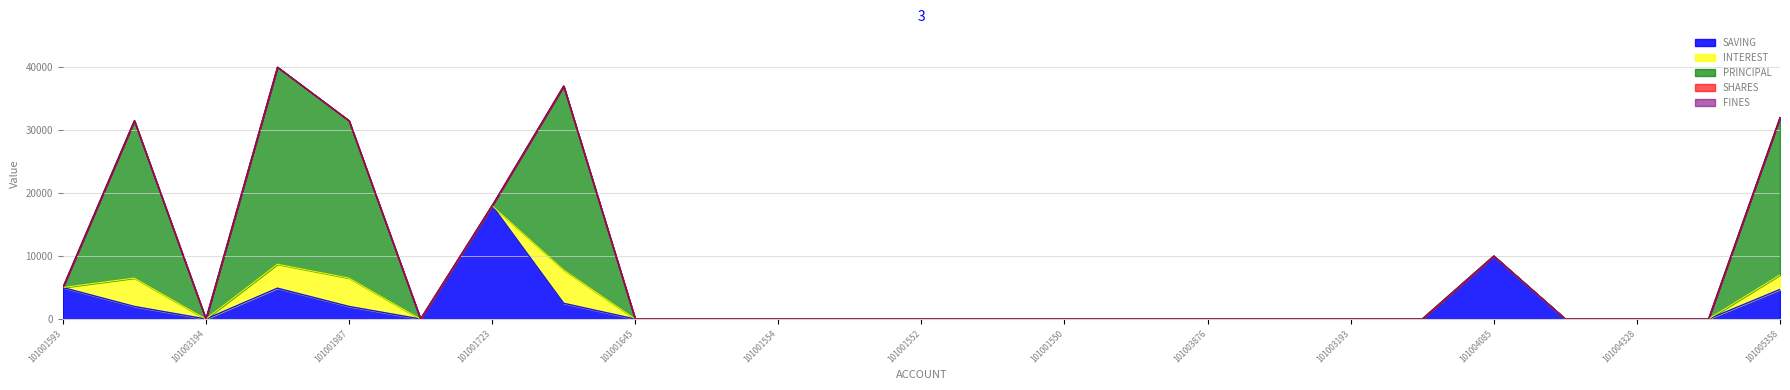

What are all the series names shown in the legend?

SAVING, INTEREST, PRINCIPAL, SHARES, FINES